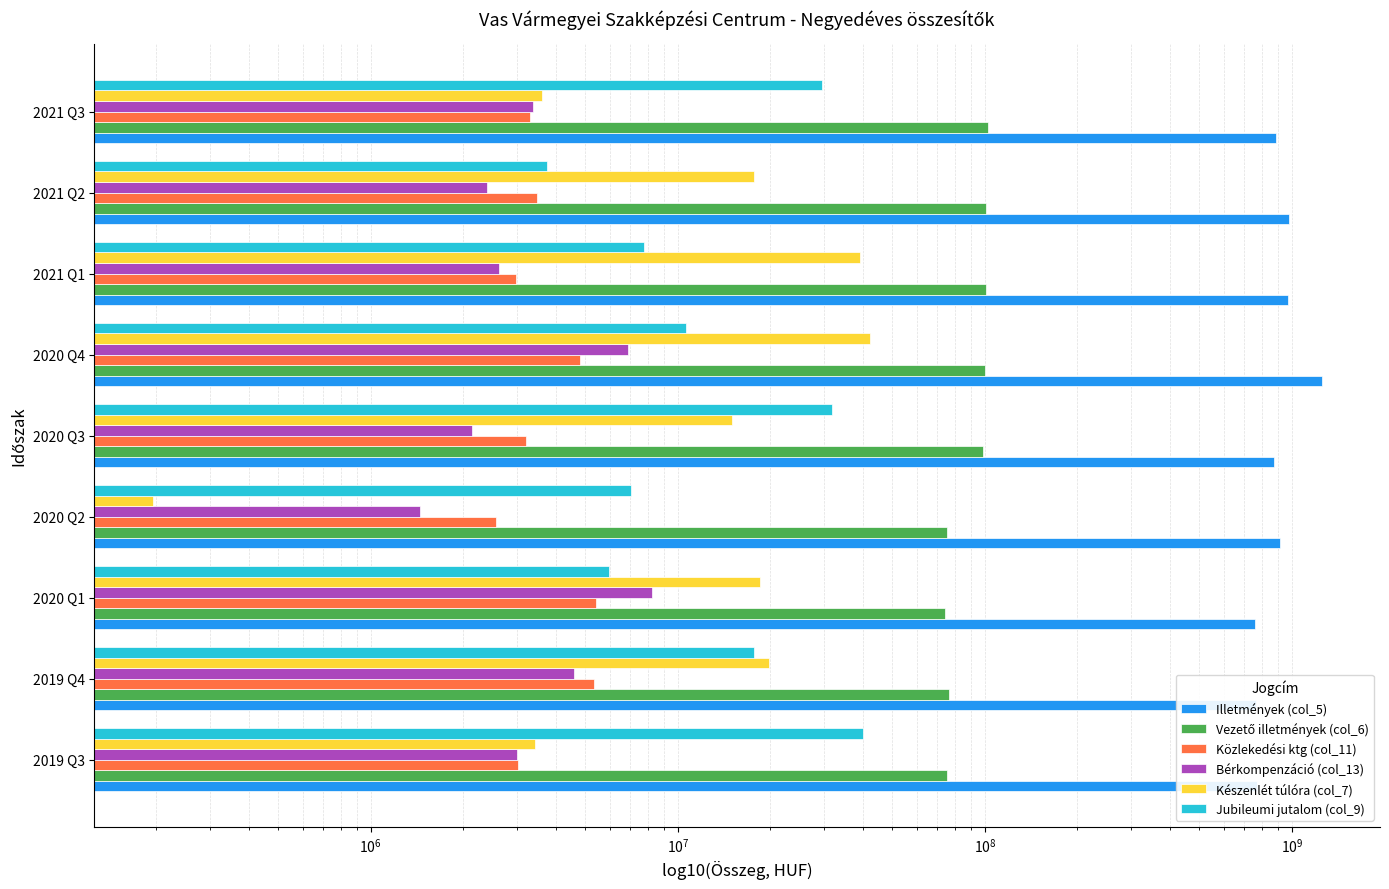

How many bars are there in each group?

6